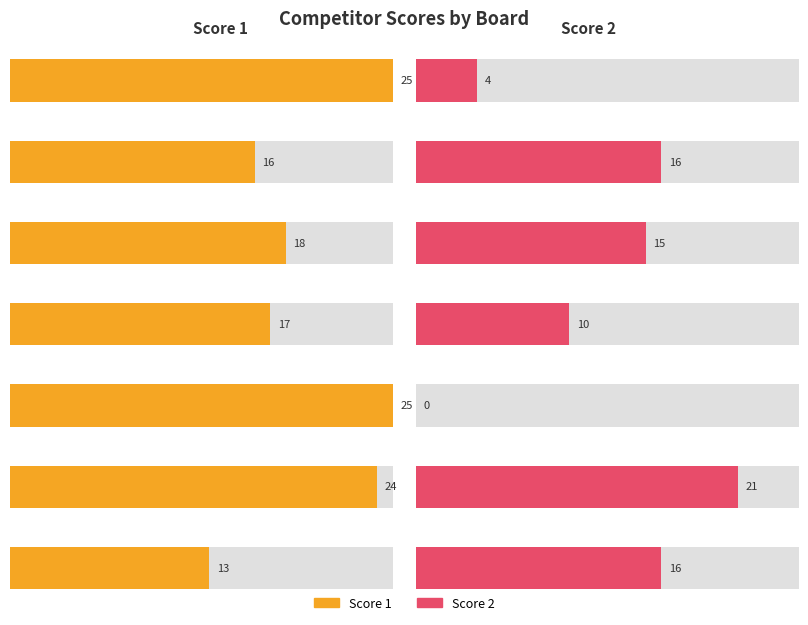

List the labels in order of Score 2 value, smallest first.

Board 5, Board 1, Board 4, Board 3, Board 2, Board 7, Board 6